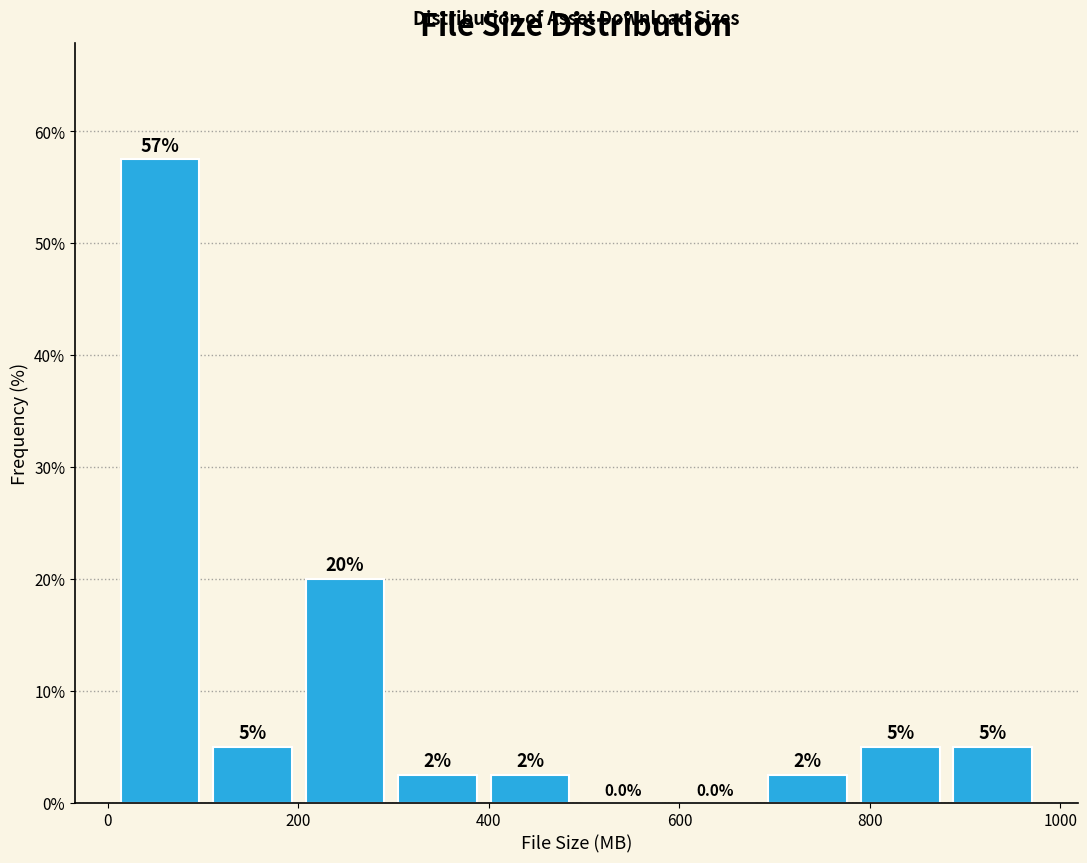

Over which range of the x-axis is the bar tallest?

0 to 100